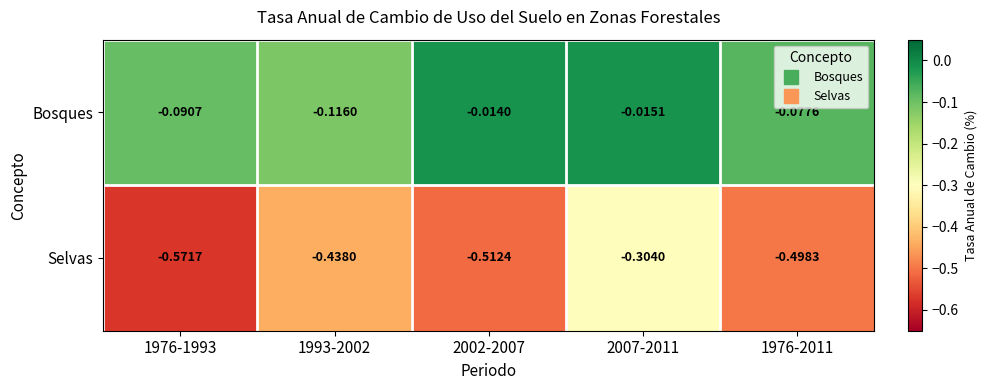

What is the difference between the highest and lowest values at 1993-2002?

0.3